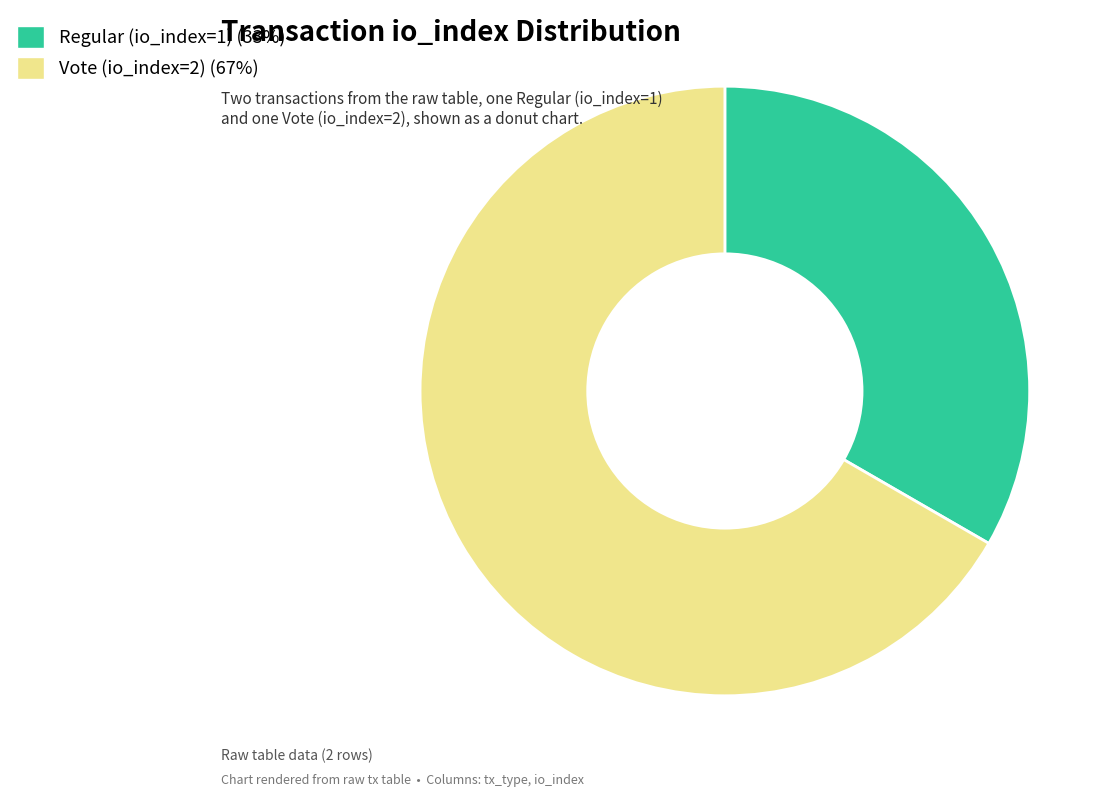

Which category accounts for the majority?

Vote (io_index=2)